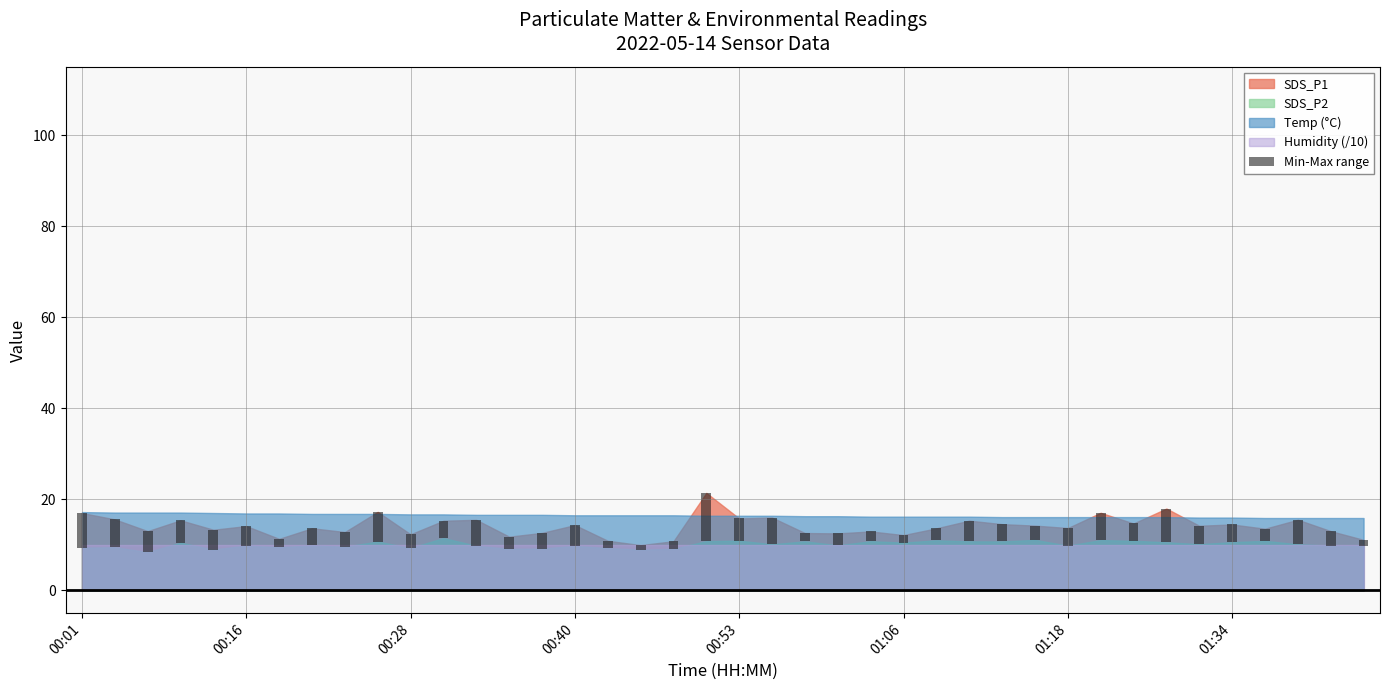

What is the difference between the maximum and minimum values?

9.6